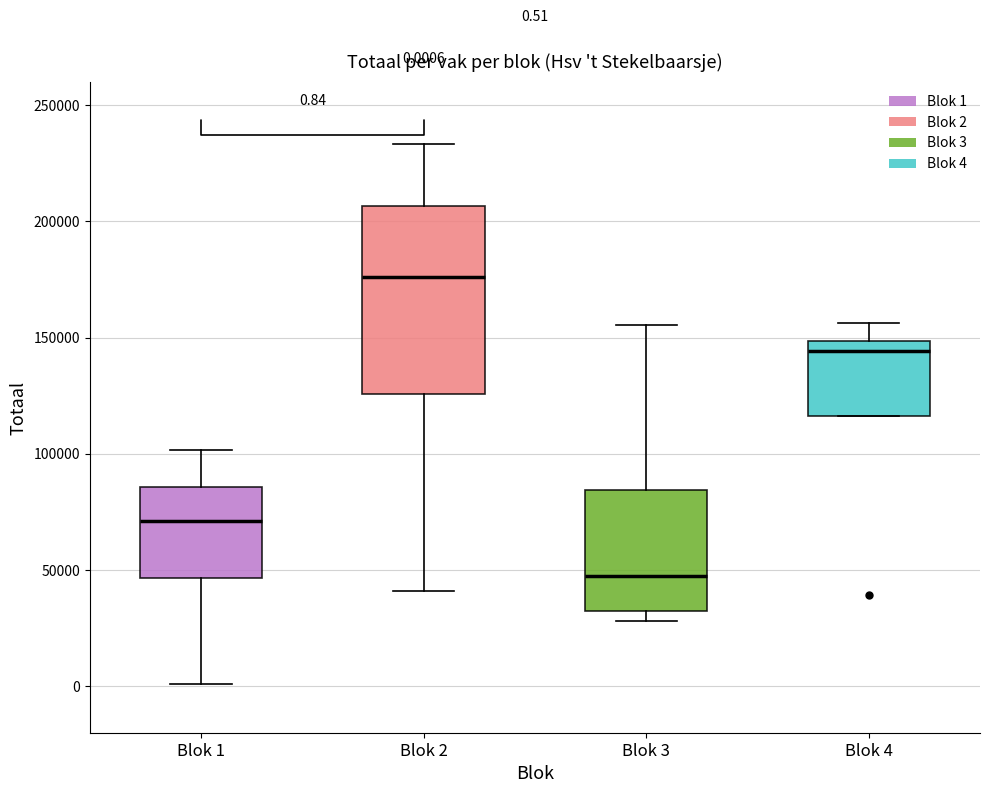

Which box is the tallest, from its lower edge to its upper edge?

Blok 2